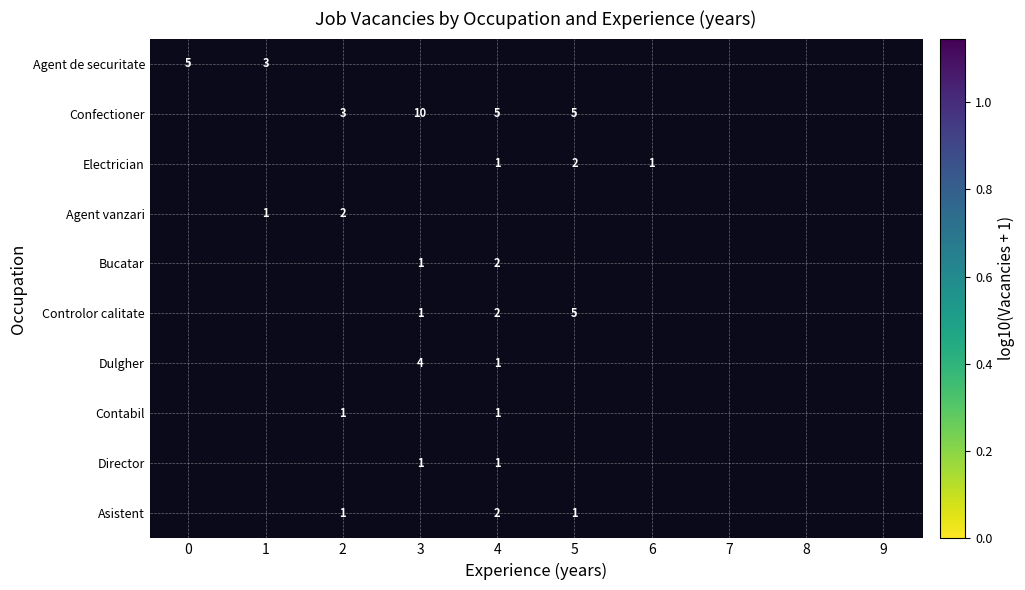

The value of Agent de securitate at 1 is 0.6. True or false?

True